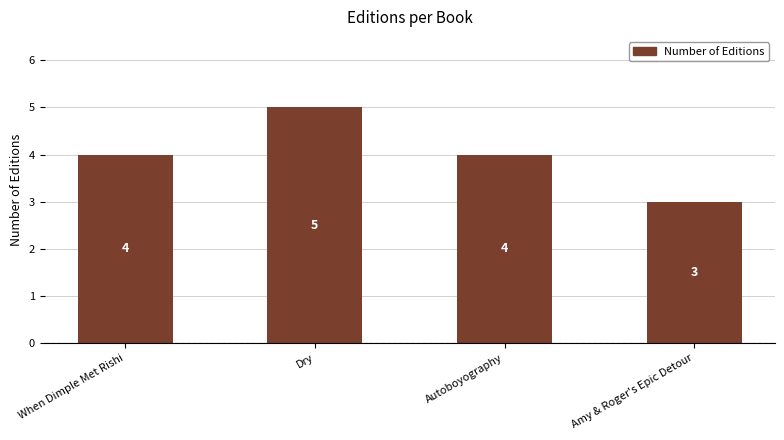

What is the smallest value displayed?

3